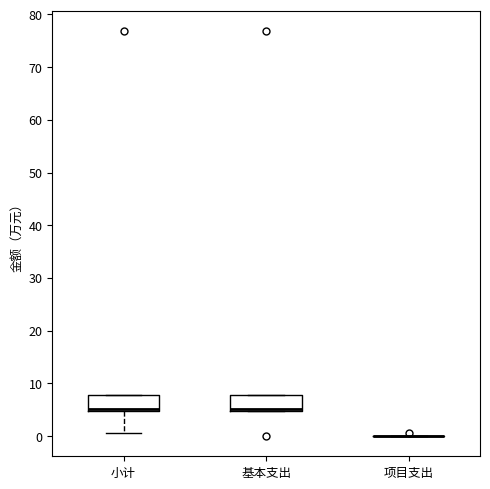

Reading left to right, read every box against the y-axis: the position of its median line, the range the box covers, and the ends of its whiskers. The values are not printed on the chart, so give them approximately, as read against the axis.

小计: median 5 (just above the box's lower edge), box 5 to 8, whiskers 1 to 8
基本支出: median 5 (just above the box's lower edge), box 5 to 8, whiskers 5 to 8
项目支出: box collapsed to a line at 0, whiskers 0 to 0